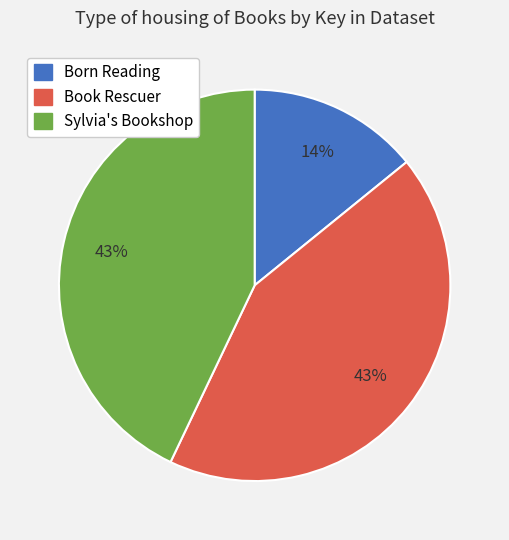

True or false: Sylvia's Bookshop accounts for 54% of the total.

False